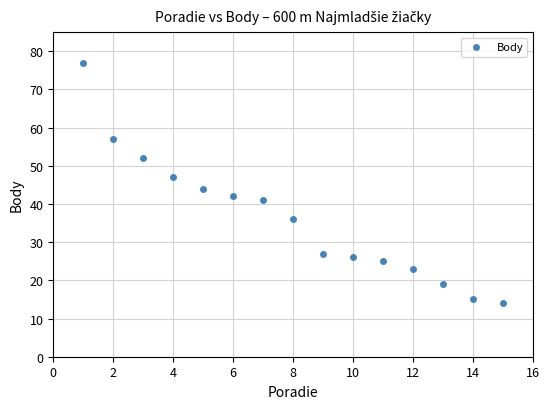

What is the range of X values (max minus min)?

14